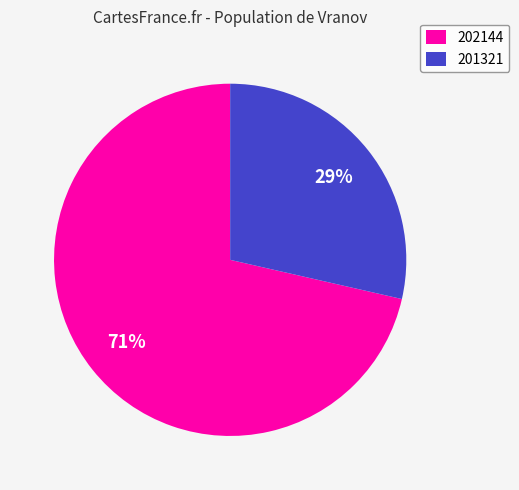

To the nearest percent, what percentage of the pie is 202144?

71%